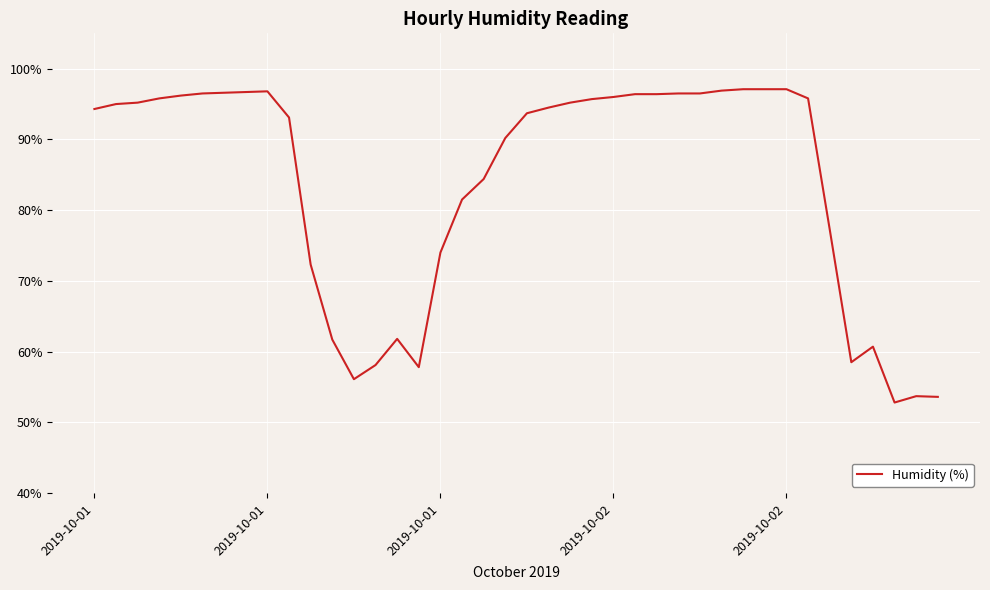

What is the minimum value shown in the chart?

52.8